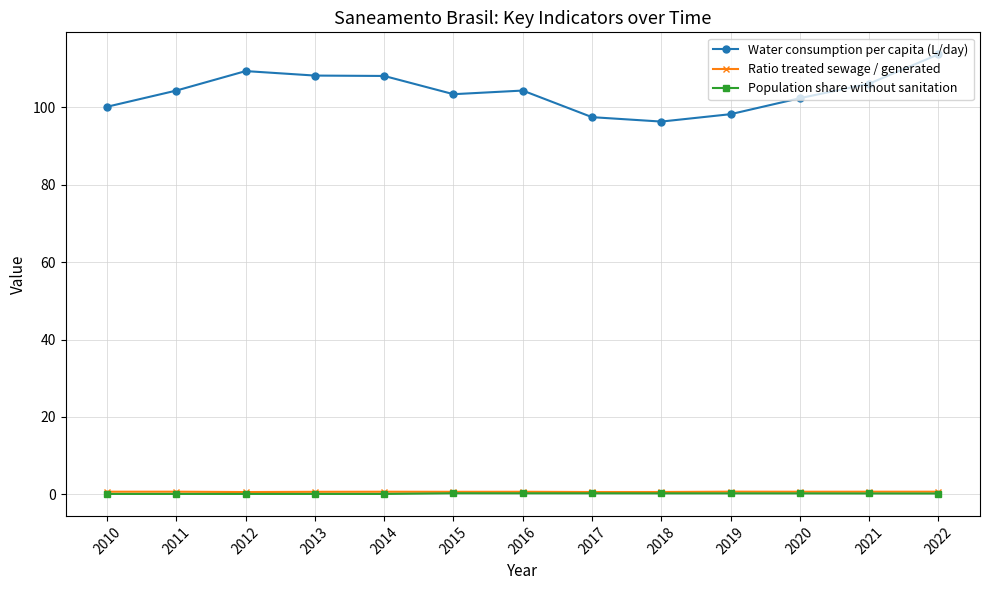

What are all the series names shown in the legend?

Water consumption per capita (L/day), Ratio treated sewage / generated, Population share without sanitation